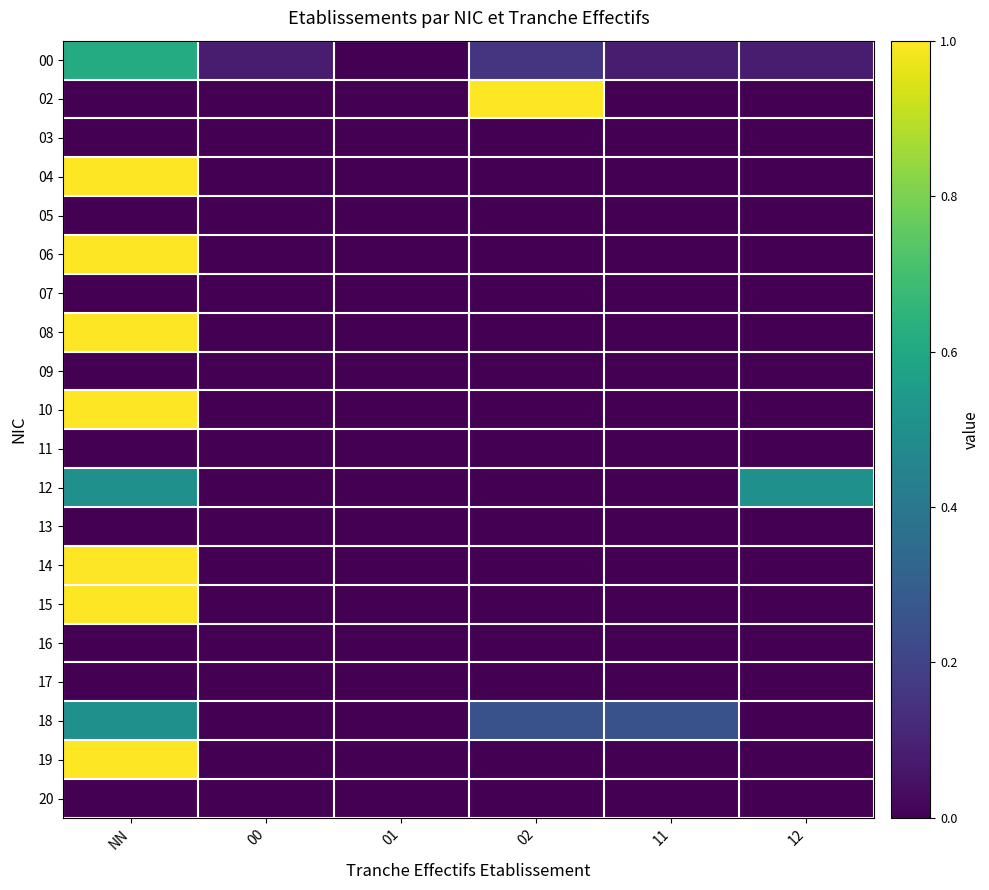

Between 00 and 02, which series saw the biggest shift?

02